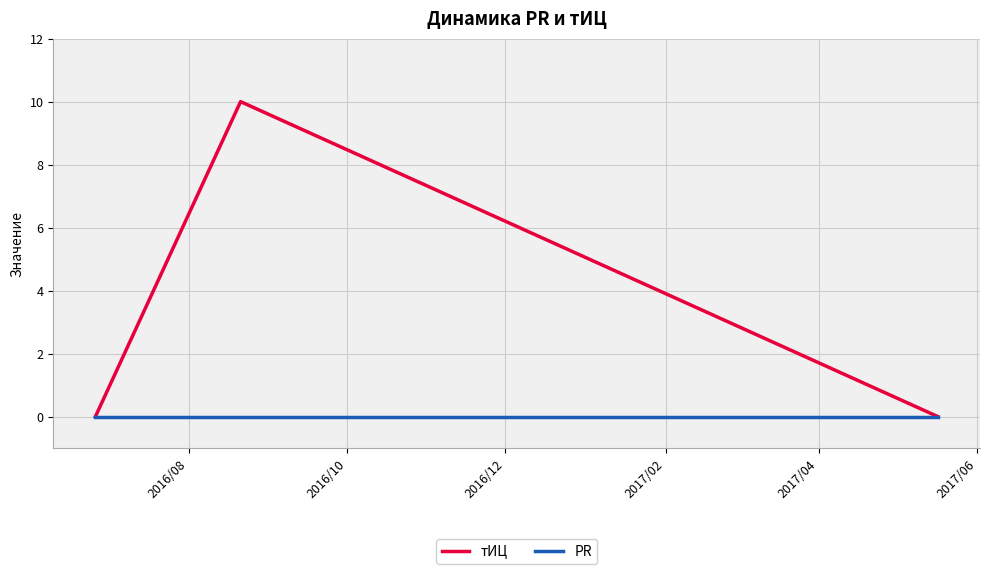

List the series in order of their overall mean, lowest first.

PR, тИЦ